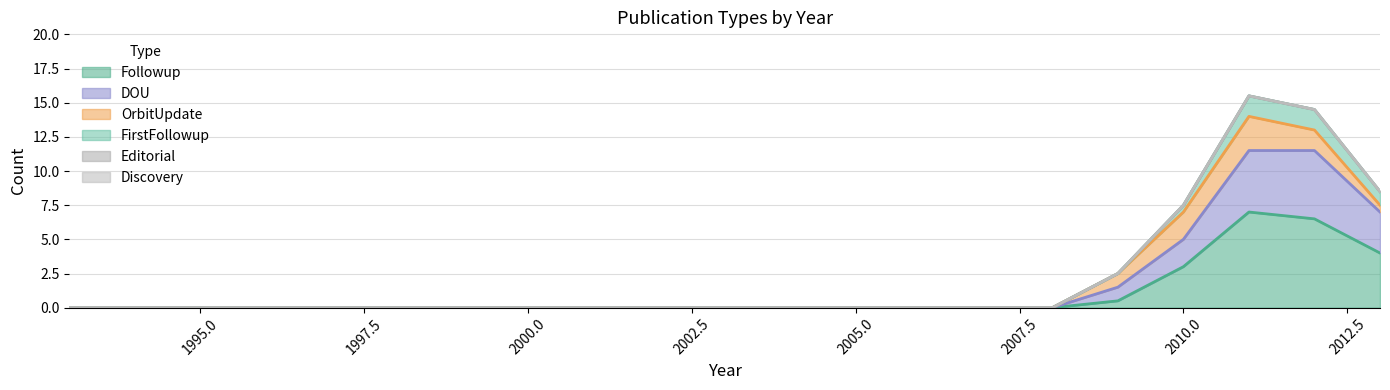

True or false: FirstFollowup has a value of 0 at 2003.

True